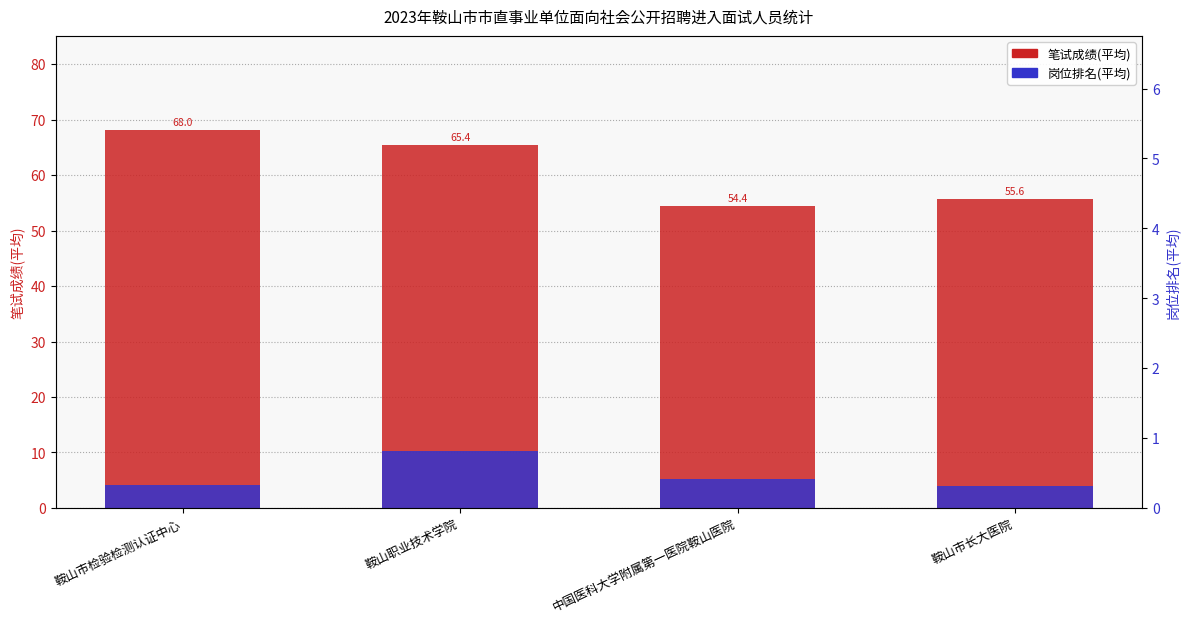

What is the difference between the maximum and minimum values in the 笔试成绩(平均) series?

13.6